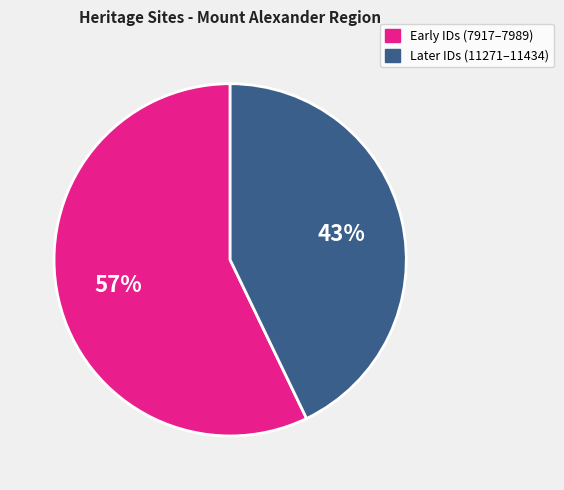

Is there a majority slice in this chart?

Yes